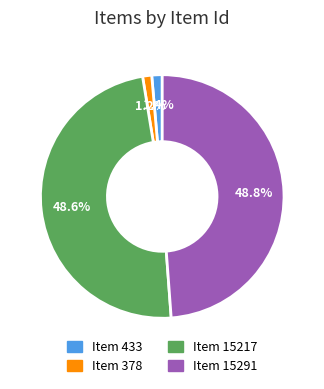

Is it true that Item 15217 is 59% of the pie?

False